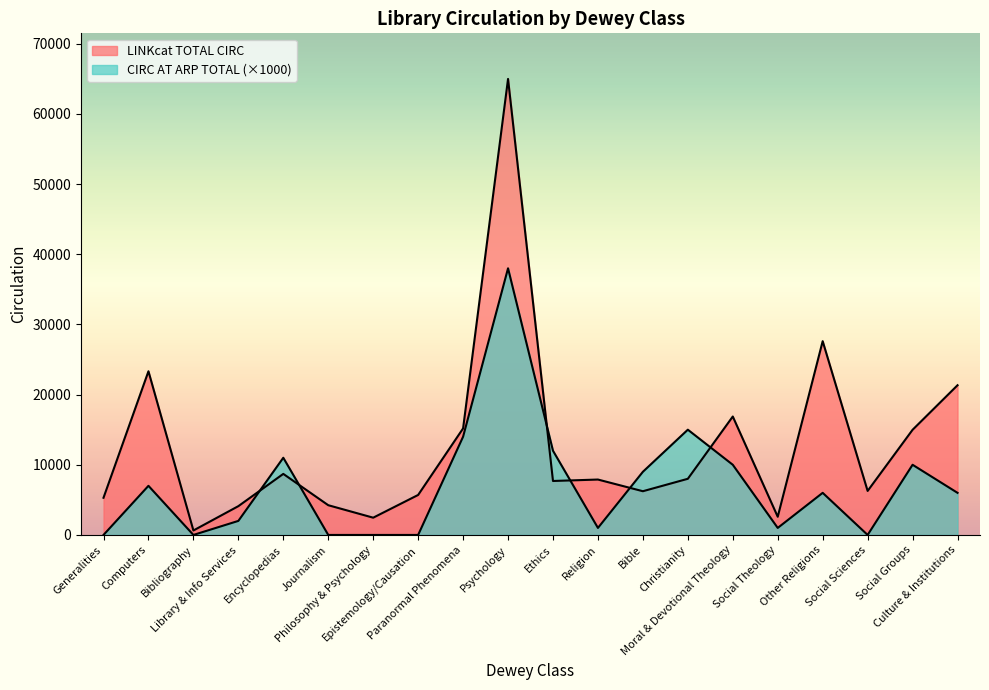

Between which two adjacent categories do CIRC AT ARP TOTAL and LINKcat TOTAL CIRC first intersect?

Library & Info Services and Encyclopedias